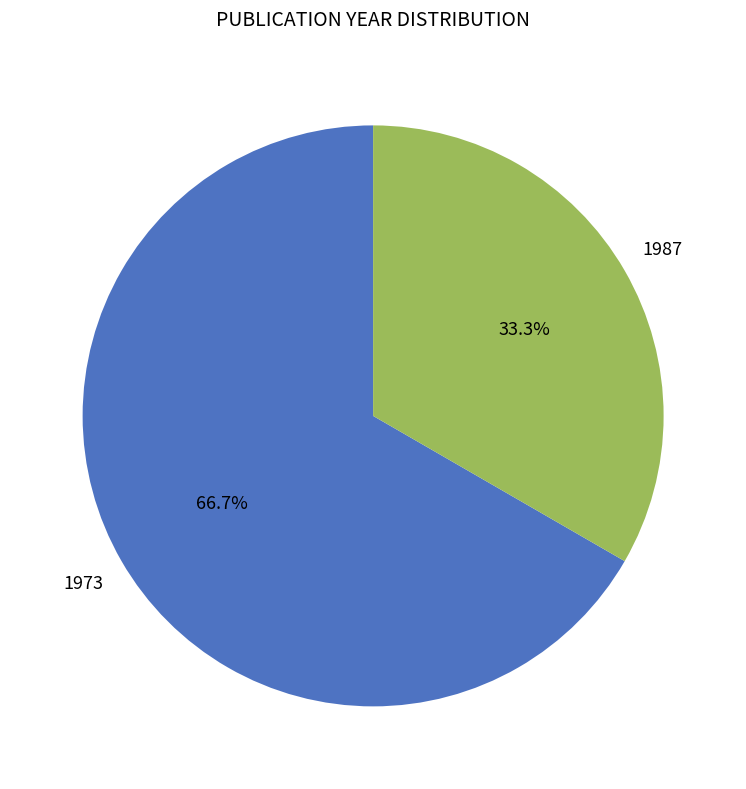

Is there any slice that represents more than half of the pie?

Yes